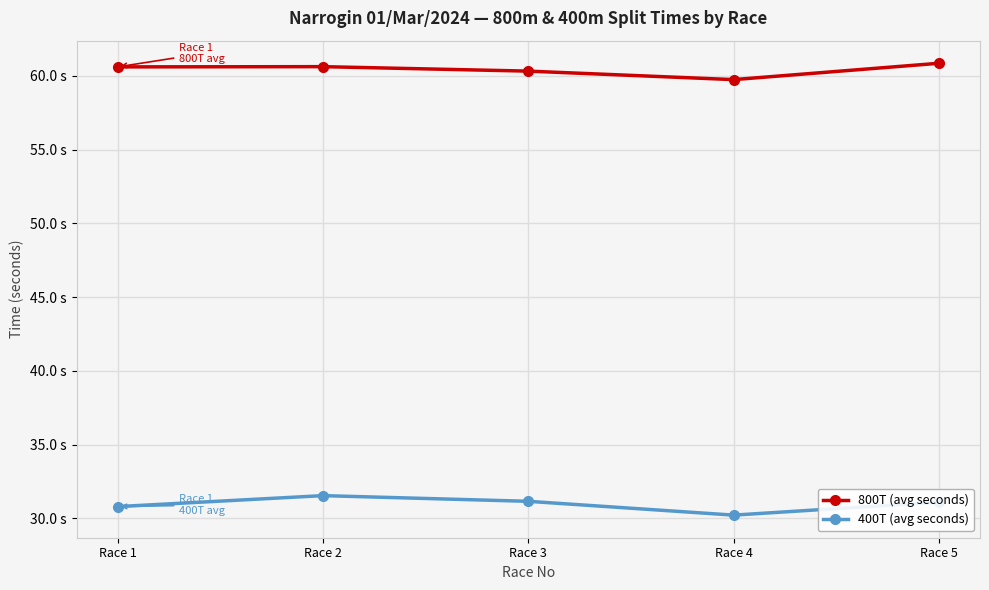

What is the difference between the second highest and minimum values in the 400T (avg seconds) series?

0.9